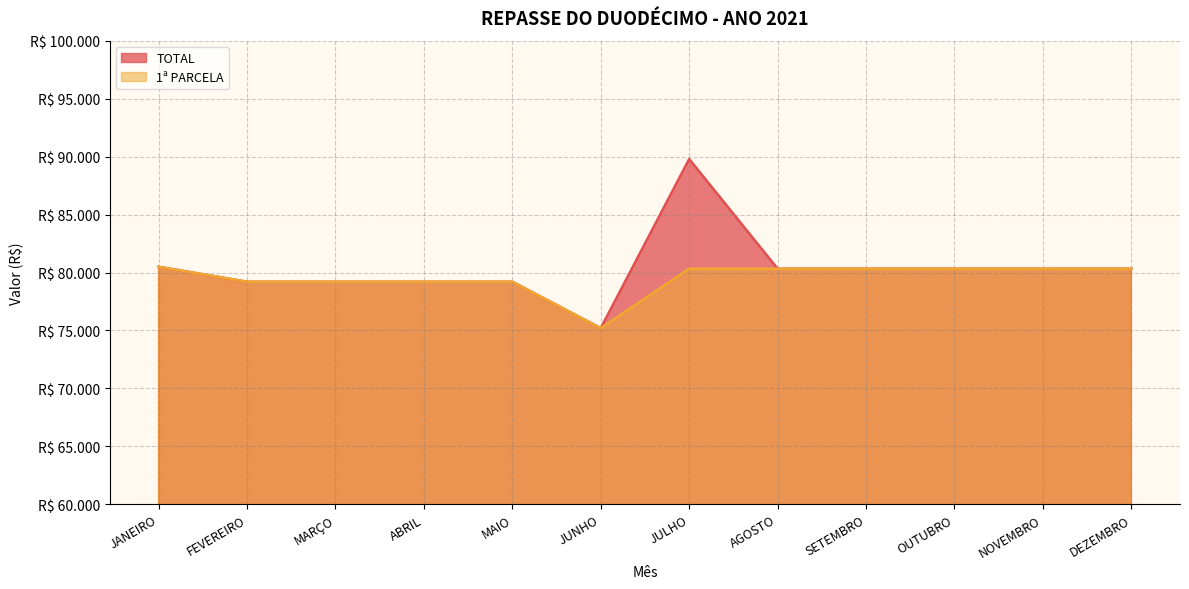

Reading right to left, list all the values displayed in this chart.

TOTAL: DEZEMBRO=80329.3	NOVEMBRO=80329.3	OUTUBRO=80329.3	SETEMBRO=80329.3	AGOSTO=80329.3	JULHO=89792.1	JUNHO=75203.0	MAIO=79203.0	ABRIL=79203.0	MARÇO=79203.0	FEVEREIRO=79203.0	JANEIRO=80498.0
1ª PARCELA: DEZEMBRO=80329.3	NOVEMBRO=80329.3	OUTUBRO=80329.3	SETEMBRO=80329.3	AGOSTO=80329.3	JULHO=80329.3	JUNHO=75203.0	MAIO=79203.0	ABRIL=79203.0	MARÇO=79203.0	FEVEREIRO=79203.0	JANEIRO=80498.0